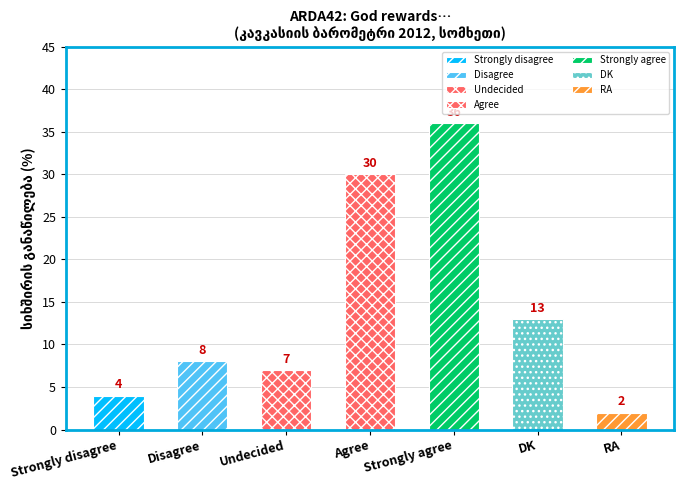

What is the greatest value displayed?

36